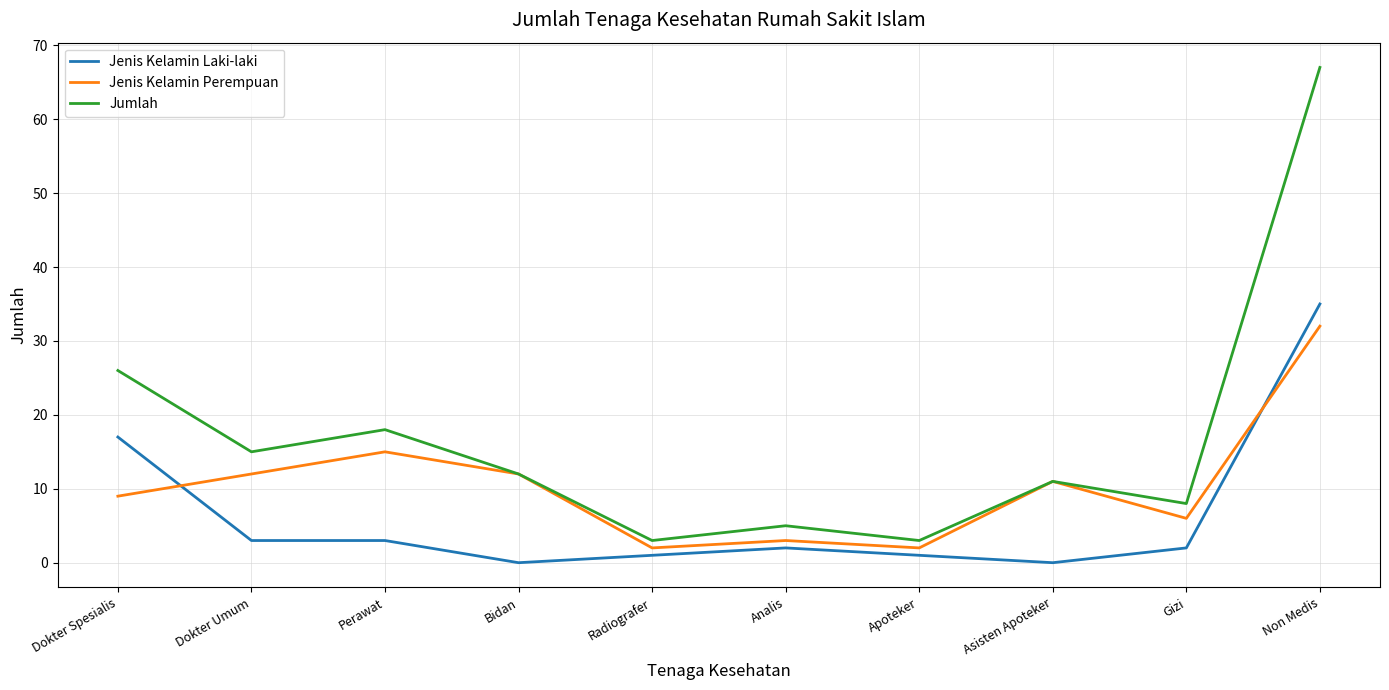

What is the difference between the second highest and minimum values in the Jumlah series?

23